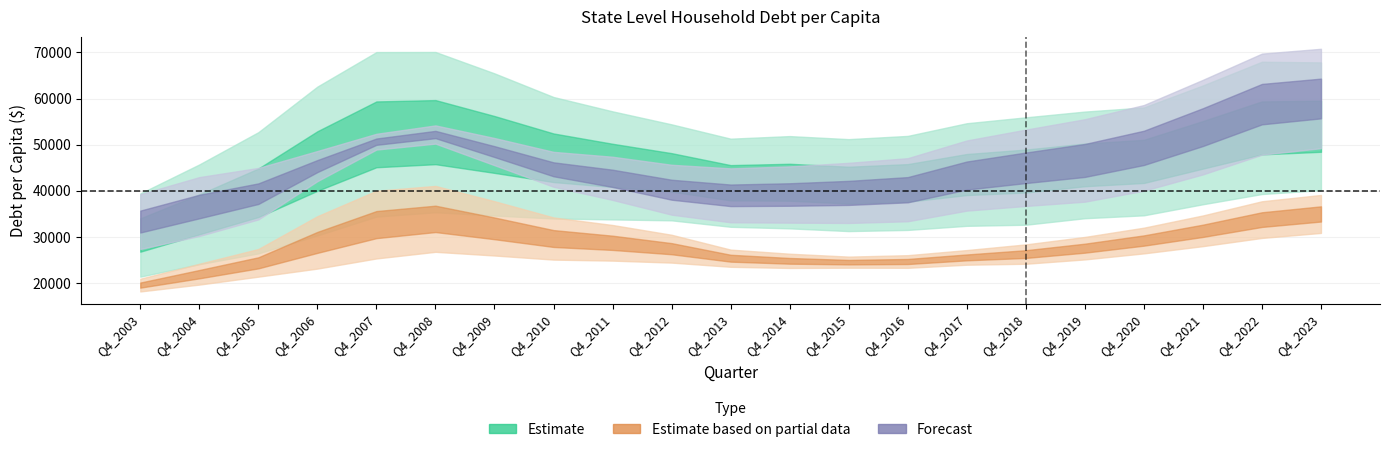

List the labels in order of NY value, largest first.

Q4_2023, Q4_2022, Q4_2021, Q4_2008, Q4_2020, Q4_2009, Q4_2007, Q4_2019, Q4_2010, Q4_2011, Q4_2012, Q4_2018, Q4_2017, Q4_2013, Q4_2014, Q4_2016, Q4_2015, Q4_2006, Q4_2005, Q4_2004, Q4_2003